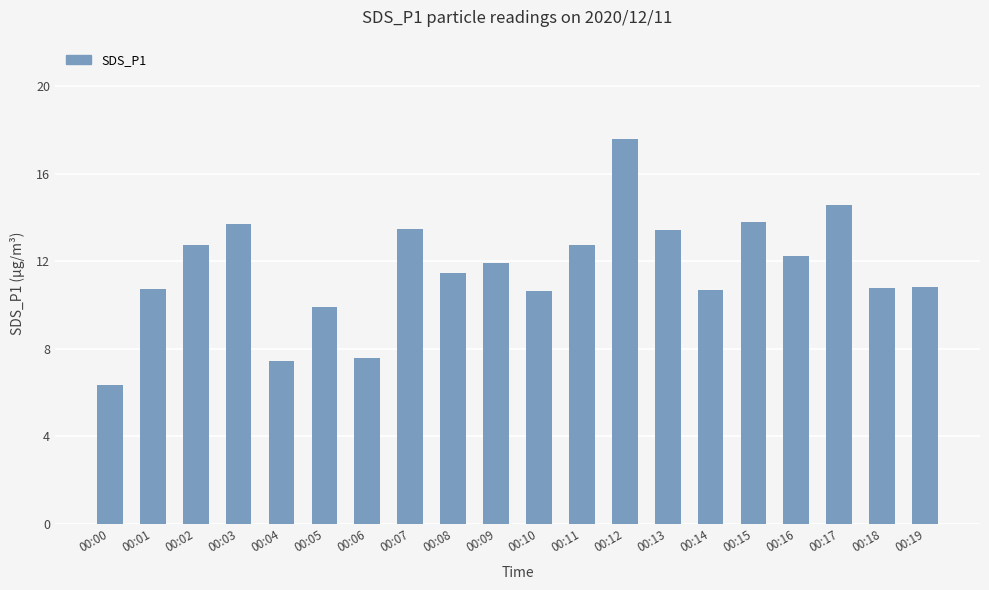

The chart shows a value of 10.7 at 00:14. True or false?

True